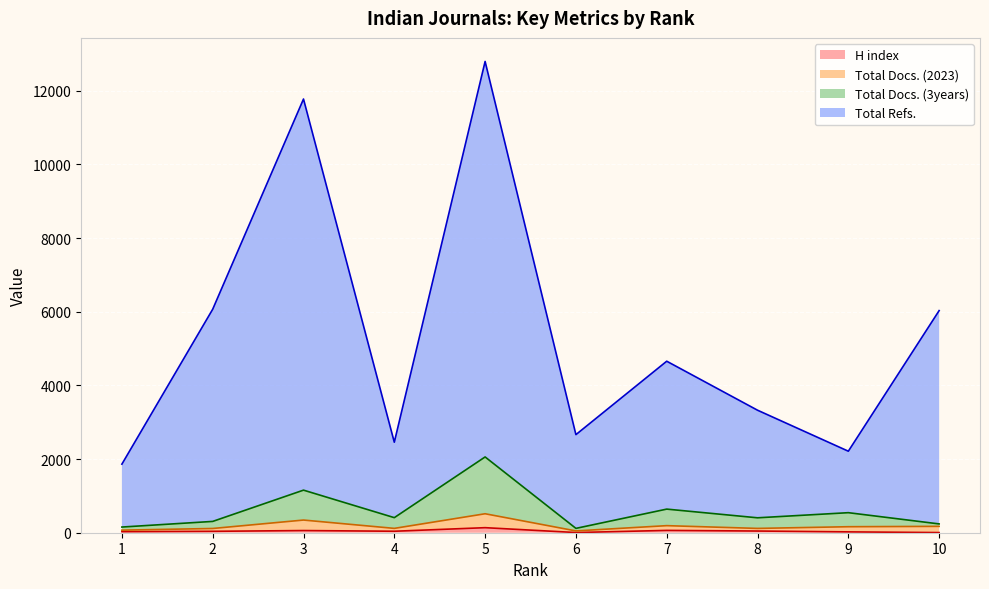

Between 8 and 10, which series saw the biggest shift?

Total Refs.